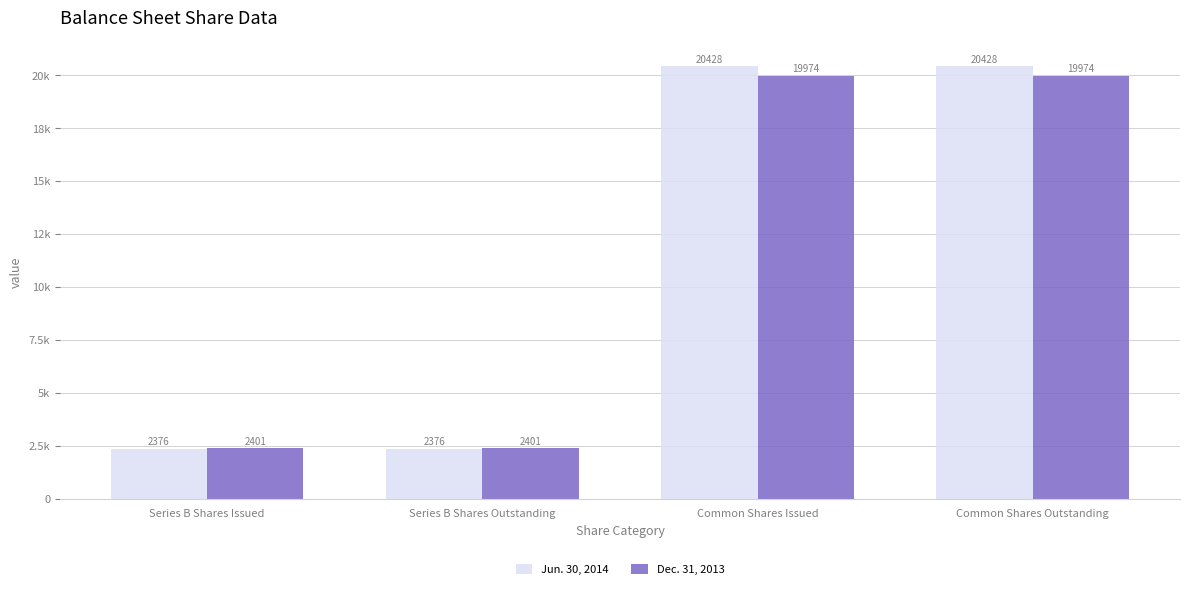

At how many categories does at least one series exceed 7746?

2